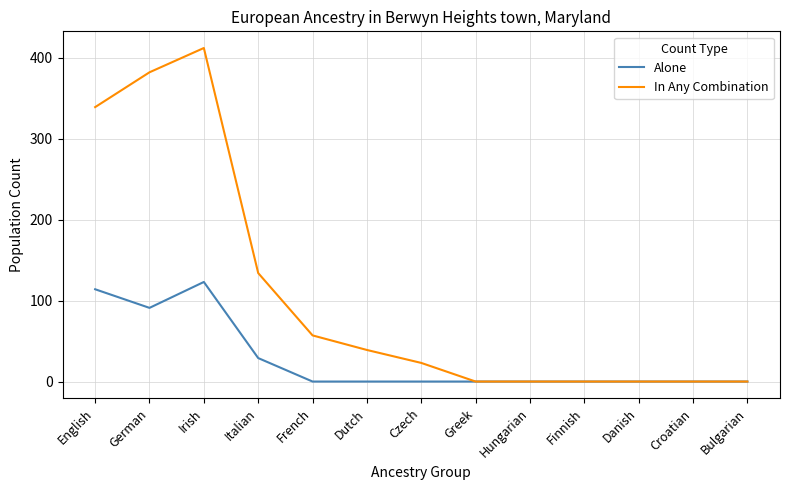

What position from the right is Irish?

11